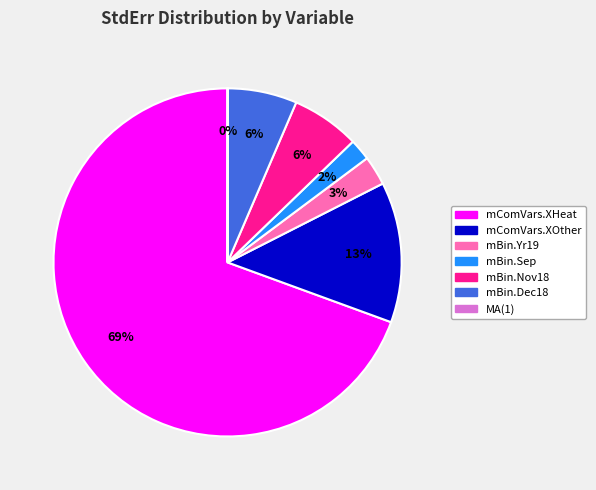

Do mBin.Dec18 and mBin.Sep together represent more than half of the pie?

No